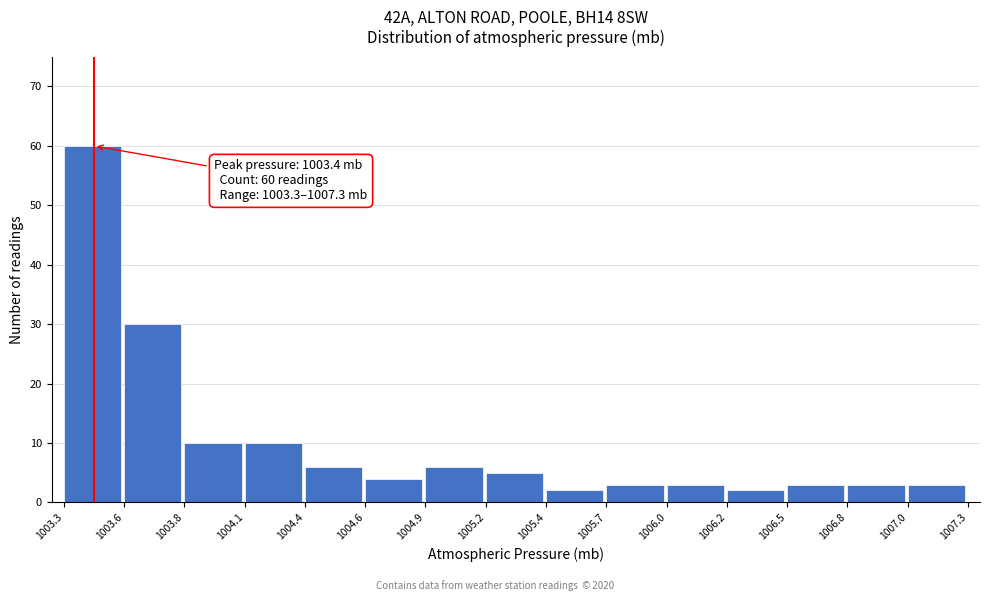

Over which range of the x-axis is the bar tallest?

1003.3 to 1003.6